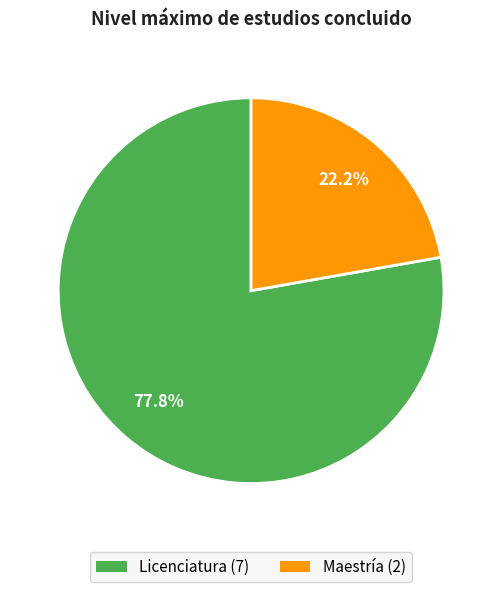

True or false: Licenciatura accounts for 91% of the total.

False